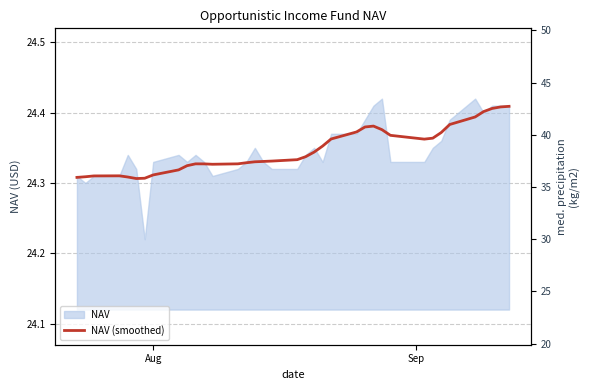

Does the chart have visible grid lines?

Yes